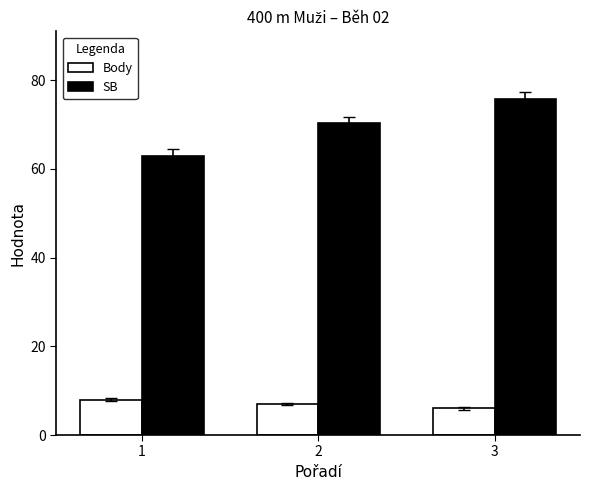

What is the difference between the maximum and minimum values in the Body series?

2.0